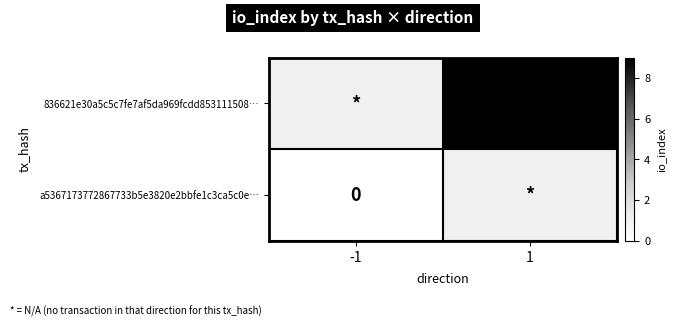

True or false: 836621e30a5c5c7fe7af5da969fcdd853111508… has a value of 2 at 1.

False